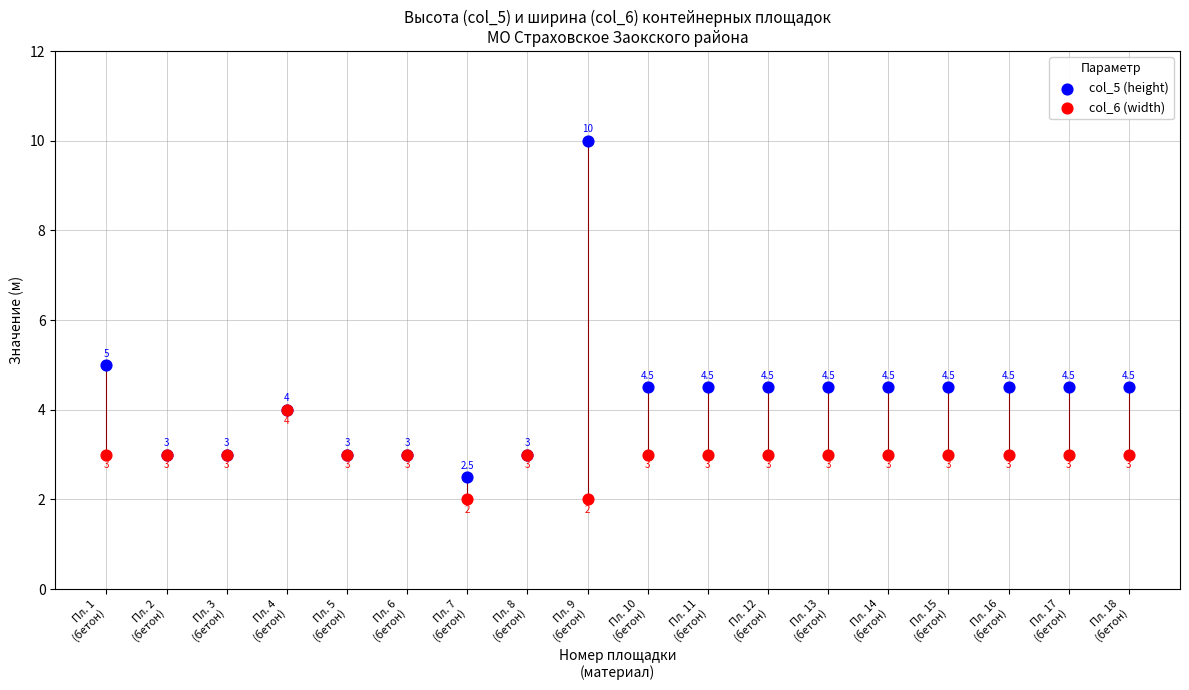

In the col_5 (height) series, what Y value is closest to 6?

5.0